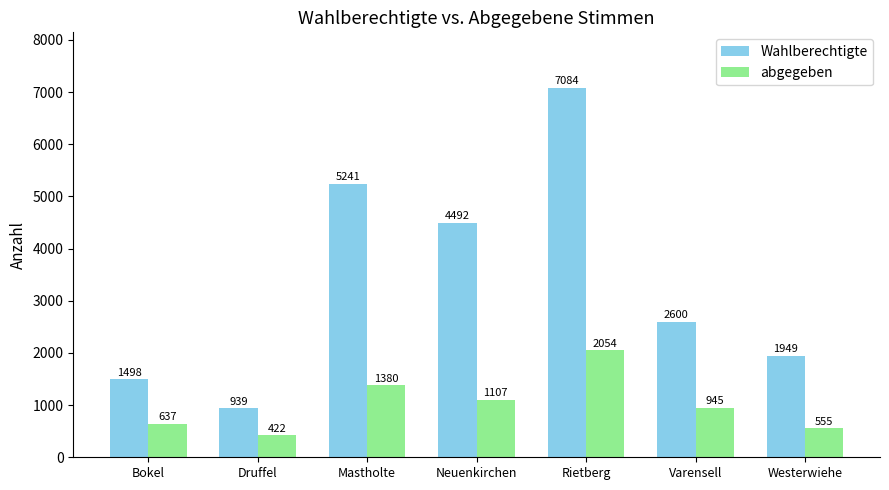

What is the difference between the highest and lowest values at Varensell?

1655